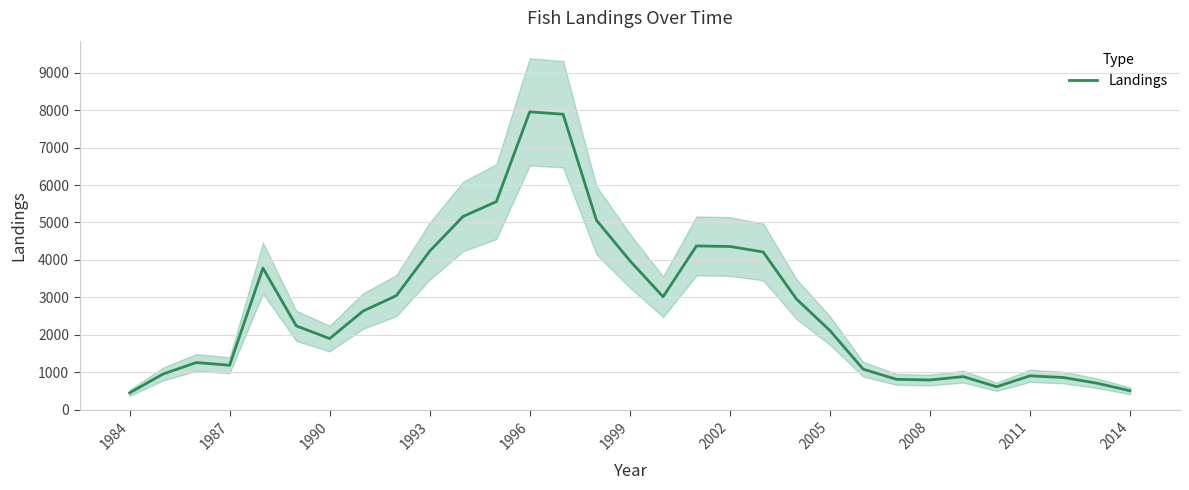

True or false: Landings has a value of 6718 at 1993.

False